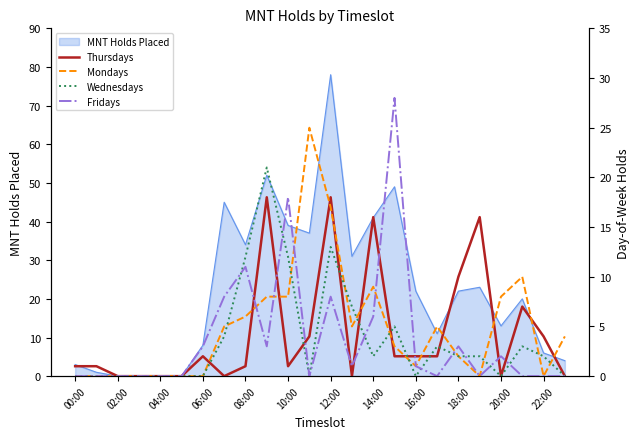

How many lines are shown in the chart?

4